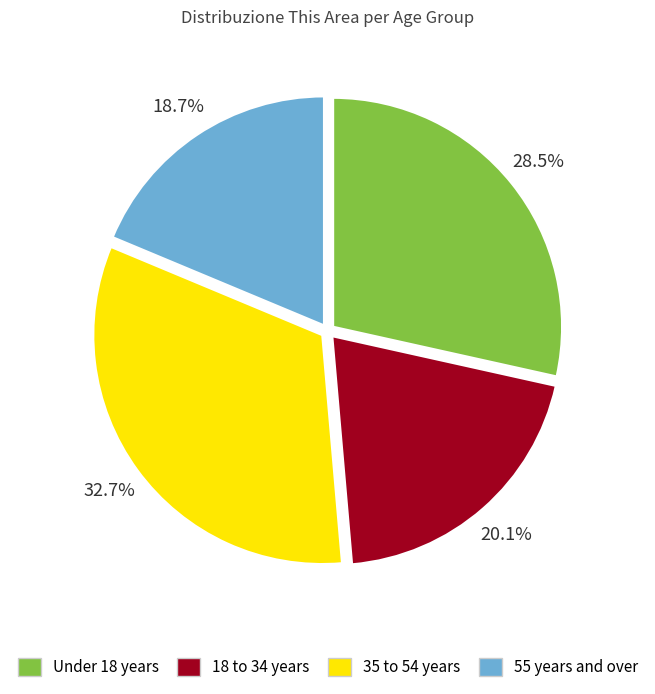

Rank the categories by value from lowest to highest.

55 years and over, 18 to 34 years, Under 18 years, 35 to 54 years